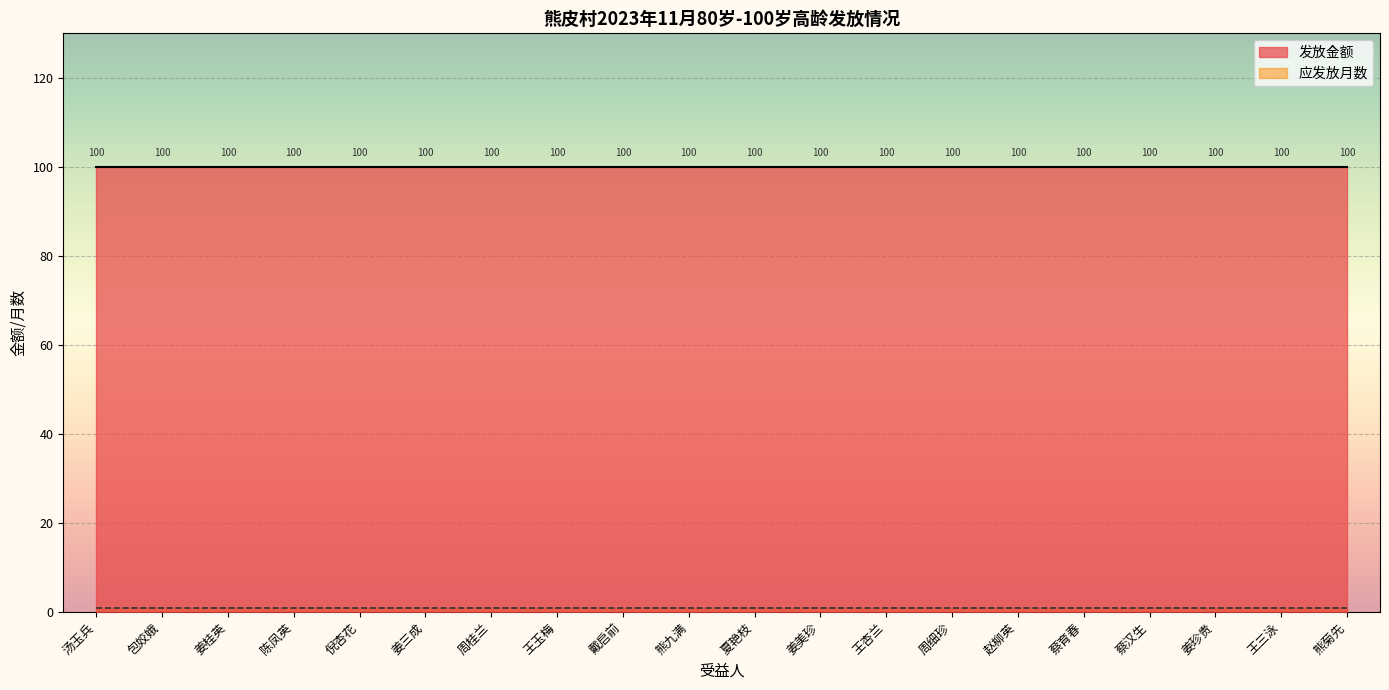

The value of 应发放月数 at 周桂兰 is 1. True or false?

True